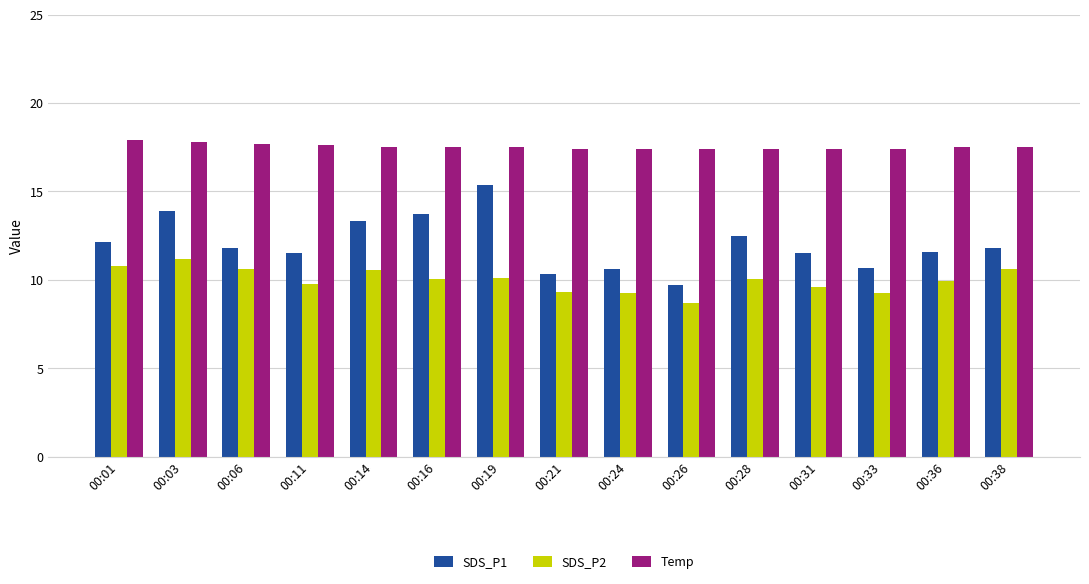

What is the maximum value shown in the chart?

17.9